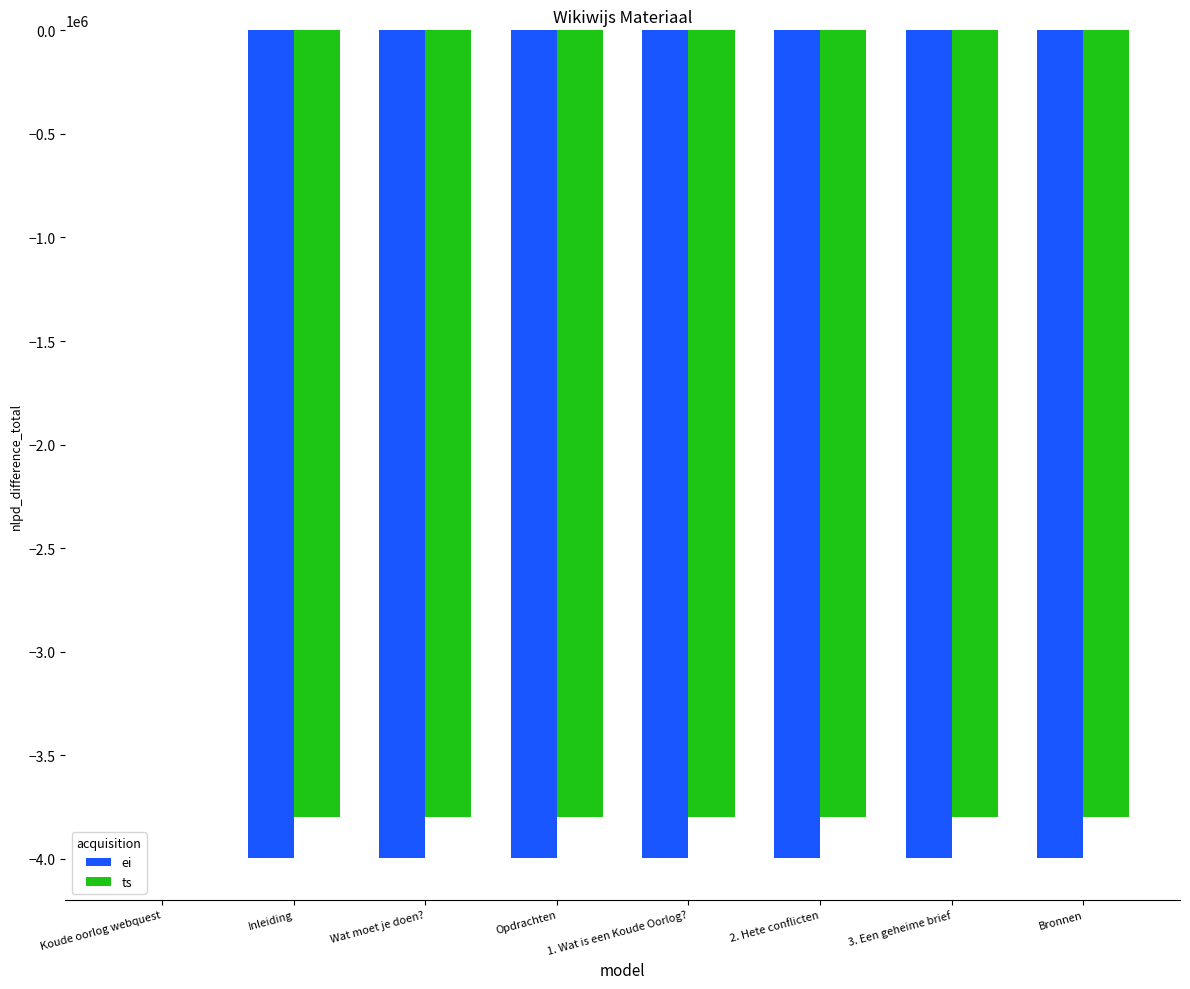

Count the number of data series in this chart.

2